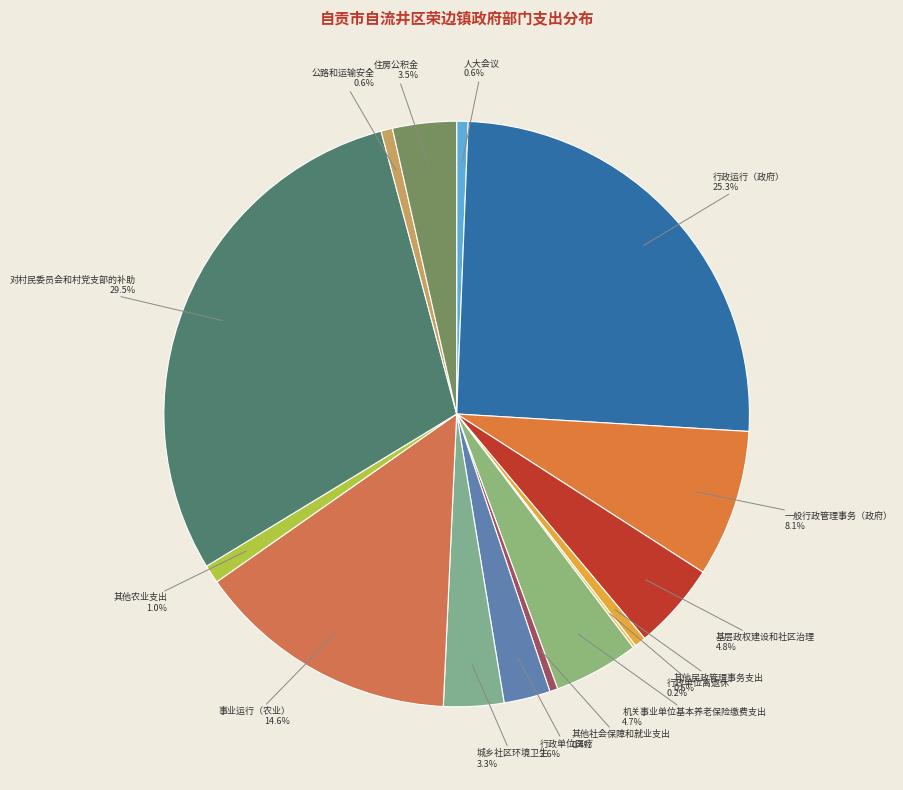

To the nearest percent, what portion does 城乡社区环境卫生 represent?

3%